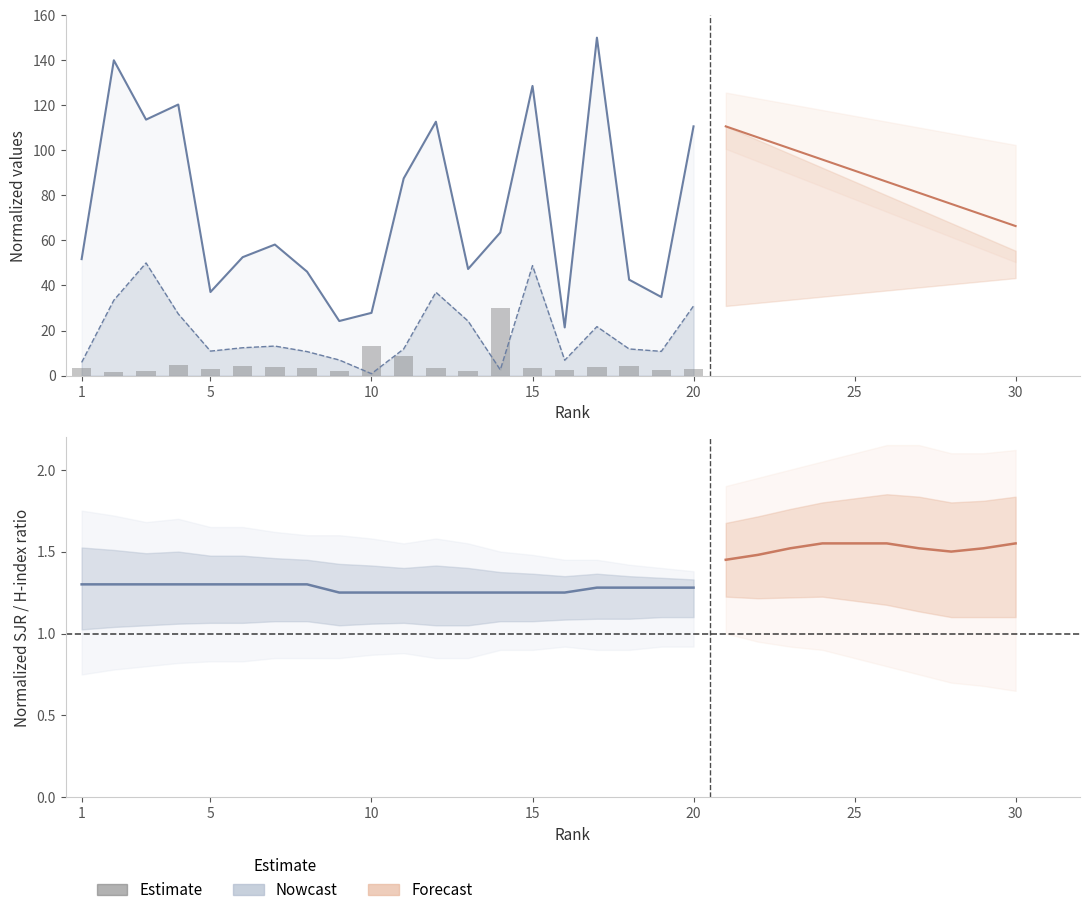

What is the sum of all values?

104.3